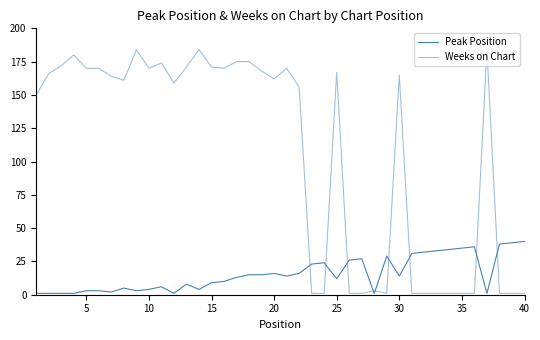

How many categories are shown in the chart?

40